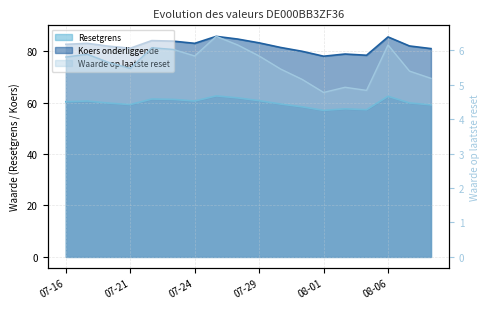

What is the sum of all Koers onderliggende values?

1478.8